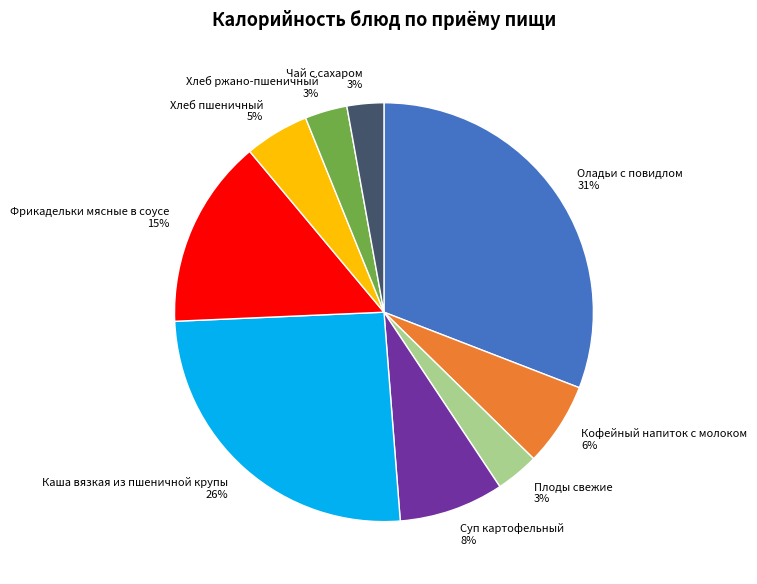

To the nearest percent, what portion does Фрикадельки мясные в соусе represent?

15%